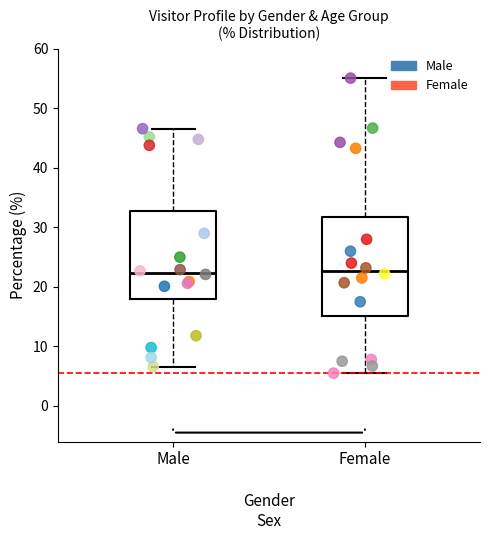

Which series has the widest spread of Y values?

Female